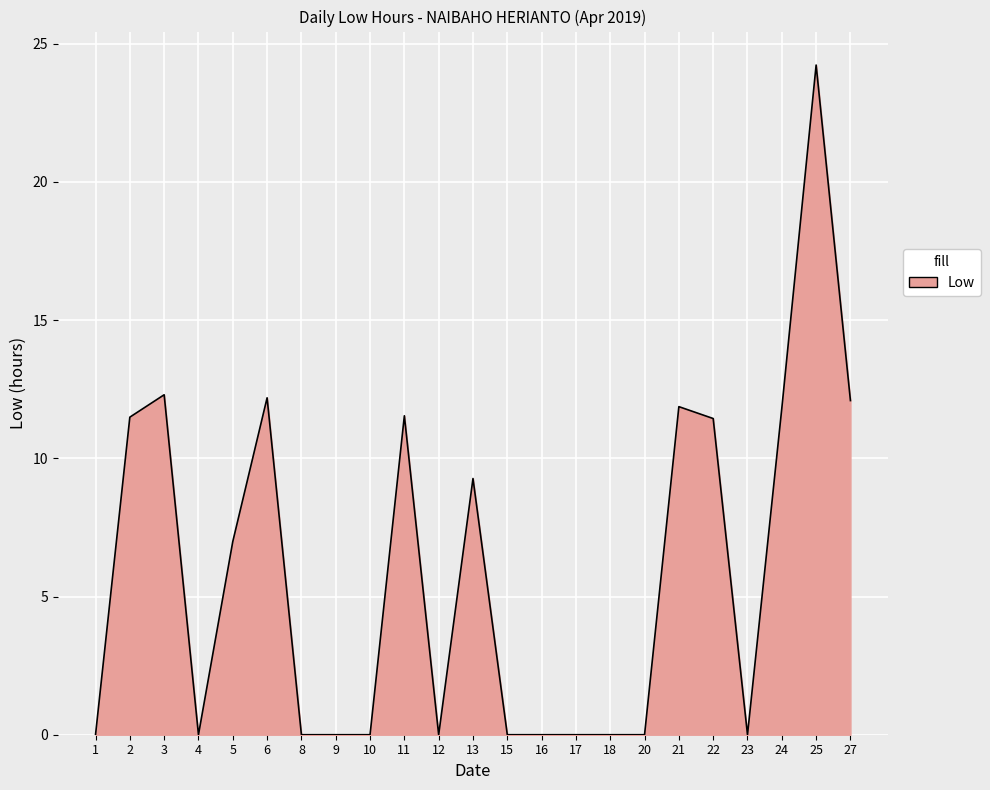

What is the change in value from 10 to 21?

+11.9